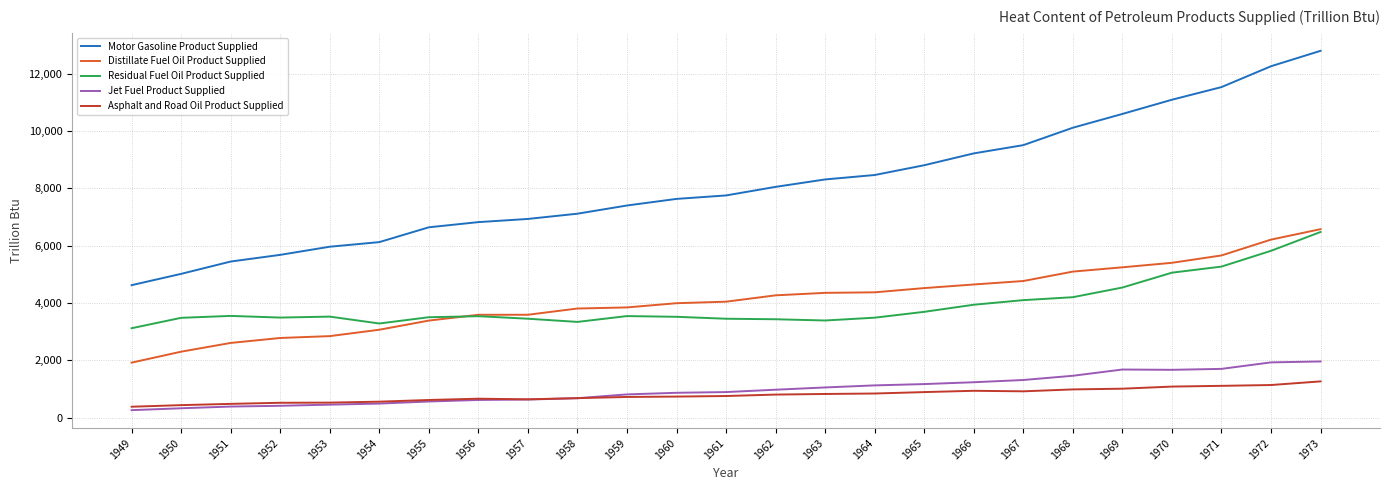

At which label does Jet Fuel Product Supplied first exceed 891?

1961